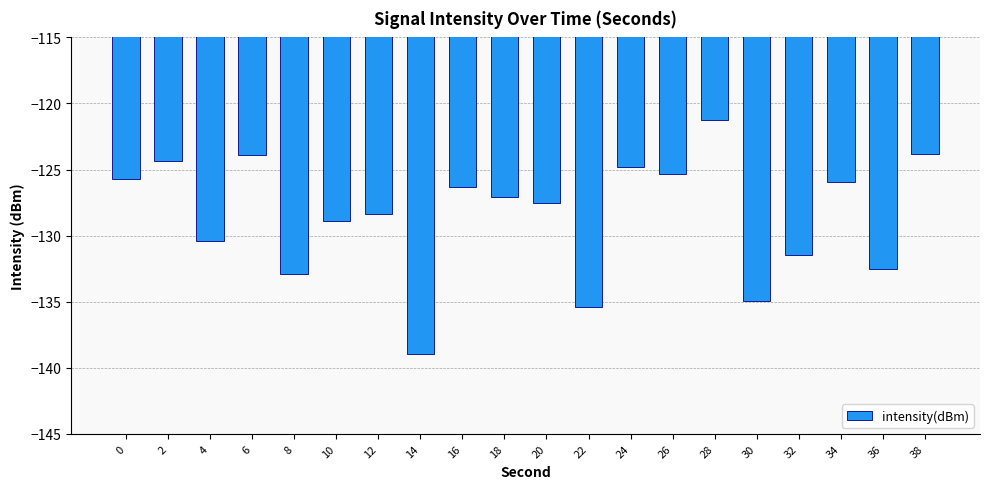

Which has a higher value, 16 or 26?

26